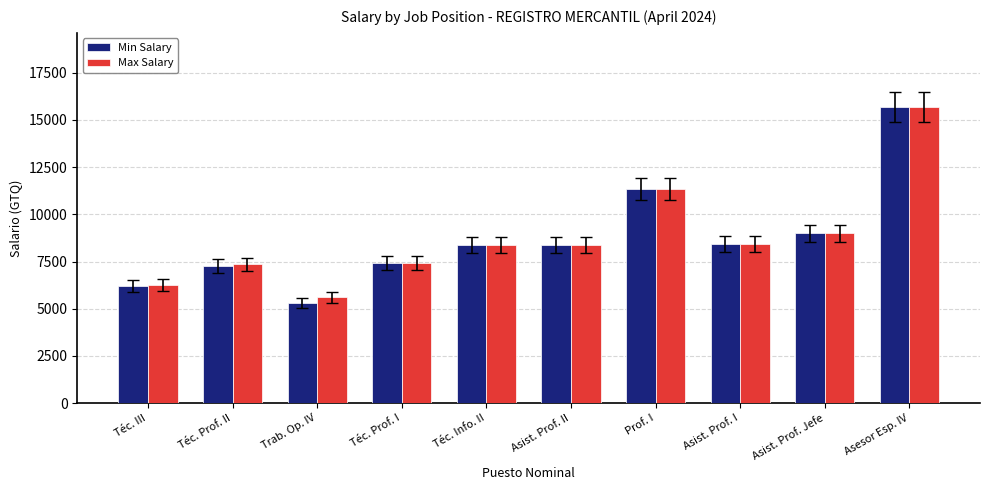

What is the label of the 4th bar from the left?

Téc. Prof. I